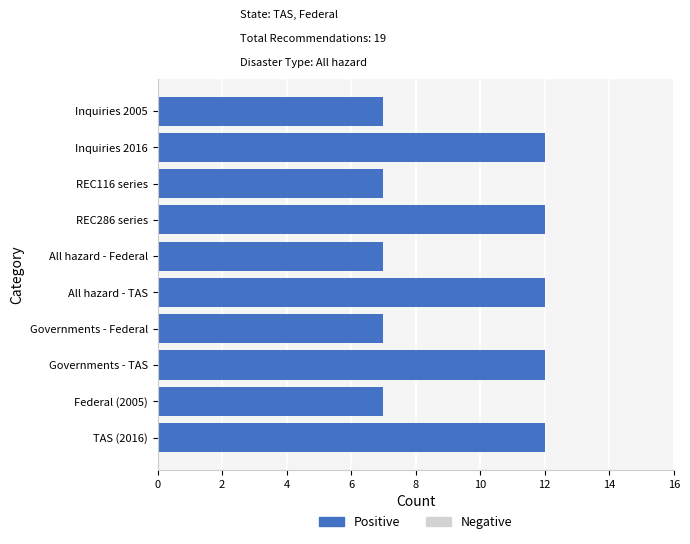

What is the ratio of the value at All hazard - TAS to the value at Federal (2005)?

1.7